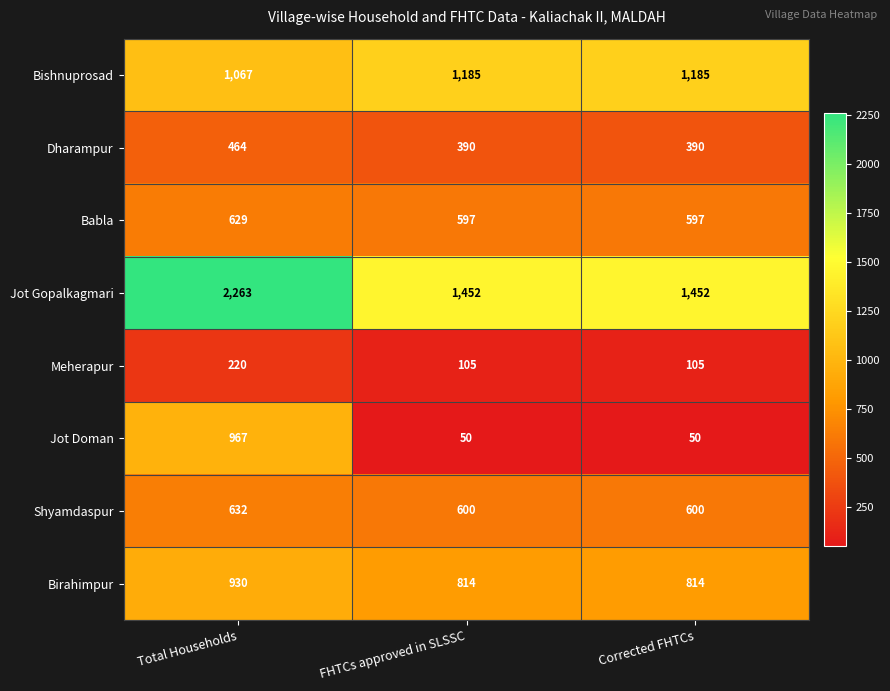

Read the Babla value at FHTCs approved in SLSSC, to the nearest 5.

595